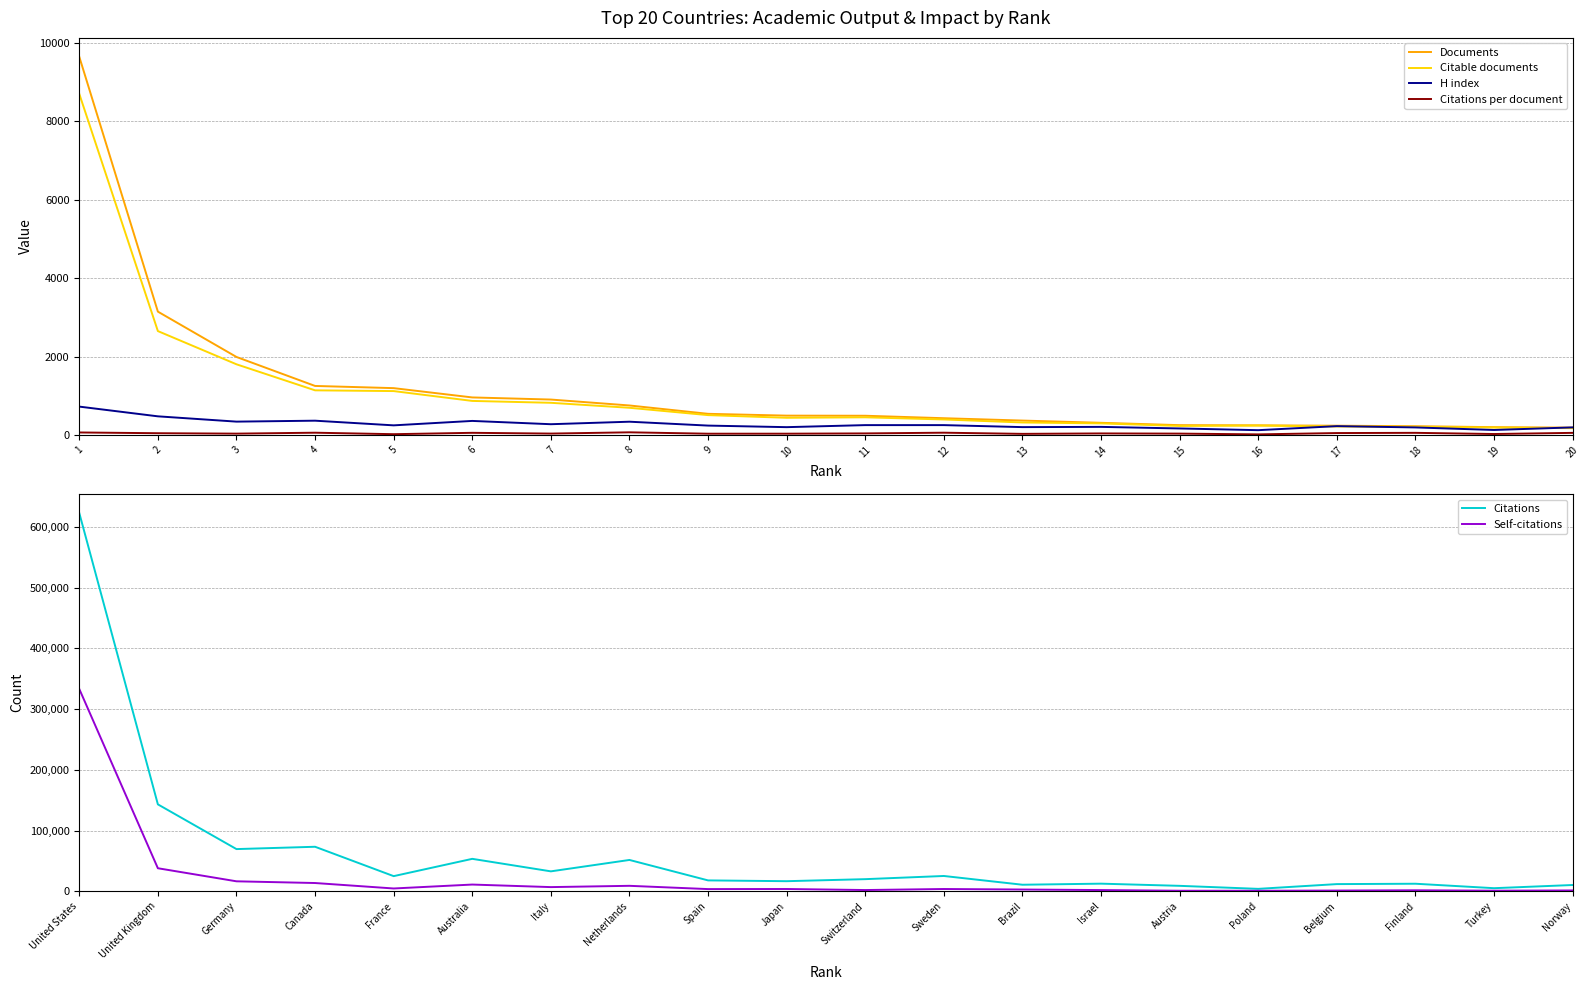

Reading left to right, transcribe all the data shown in this chart.

Documents: 9645.0	3146.0	1990.0	1251.0	1195.0	958.0	904.0	753.0	540.0	494.0	491.0	428.0	368.0	311.0	251.0	246.0	237.0	224.0	200.0	188.0
Citable documents: 8699.0	2650.0	1803.0	1139.0	1120.0	869.0	821.0	694.0	507.0	439.0	451.0	396.0	319.0	296.0	231.0	241.0	217.0	209.0	190.0	174.0
H index: 724.0	476.0	341.0	365.0	246.0	359.0	275.0	339.0	240.0	200.0	252.0	252.0	201.0	207.0	167.0	123.0	226.0	193.0	128.0	194.0
Citations per document: 64.6	45.5	34.9	58.6	20.8	55.7	36.2	68.4	33.1	33.5	40.5	58.7	29.1	40.1	35.4	15.9	49.6	55.2	25.1	54.5
Citations: 622993.0	143095.0	69424.0	73255.0	24874.0	53360.0	32759.0	51533.0	17858.0	16547.0	19894.0	25131.0	10715.0	12479.0	8896.0	3919.0	11745.0	12359.0	5030.0	10254.0
Self-citations: 333154.0	37870.0	16352.0	13534.0	4541.0	11006.0	6811.0	8931.0	3541.0	3686.0	1973.0	3674.0	2824.0	1939.0	825.0	785.0	1132.0	1565.0	918.0	1307.0